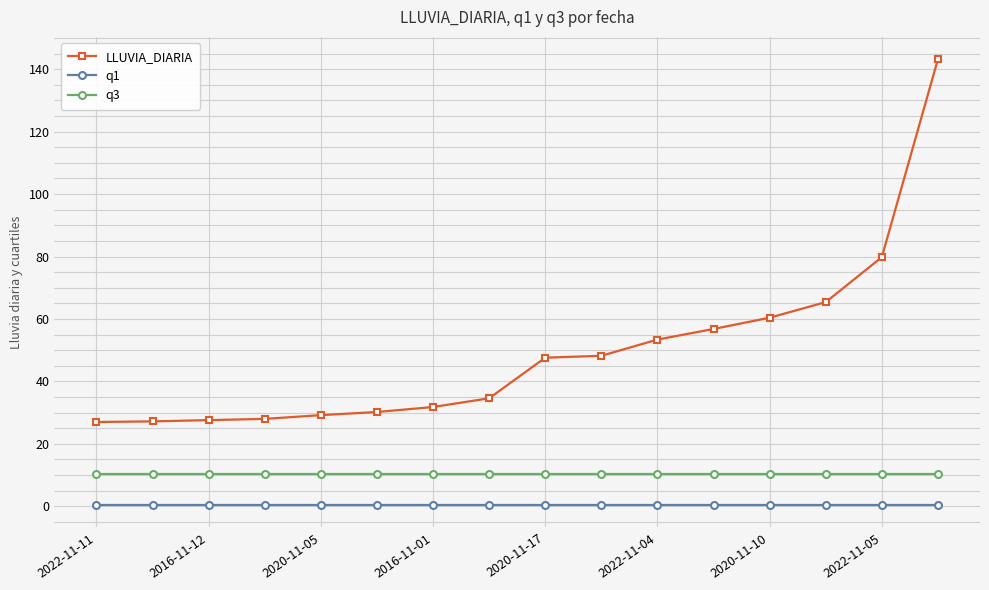

True or false: LLUVIA_DIARIA and q1 intersect in this chart.

False